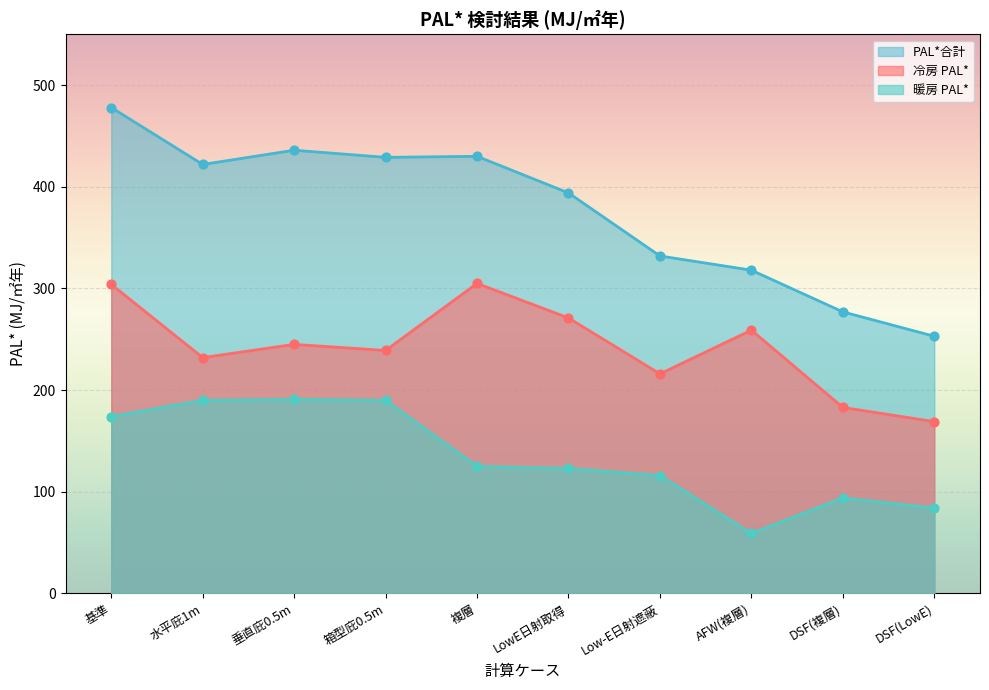

What are all the series names shown in the legend?

PAL*合計, 冷房 PAL*, 暖房 PAL*